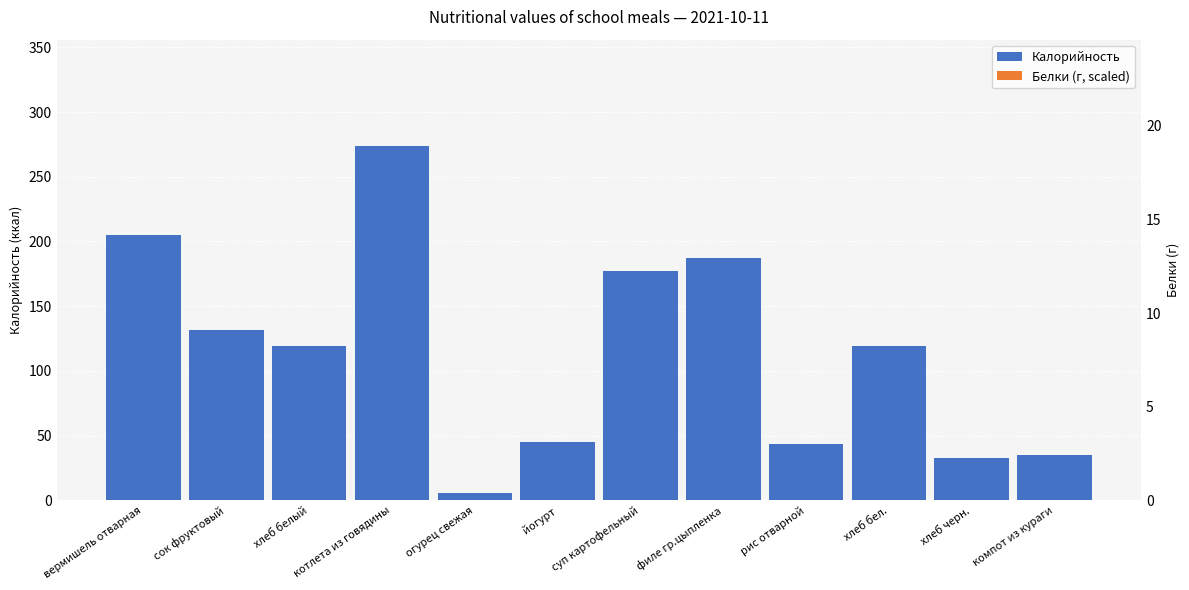

Count the number of data series in this chart.

2